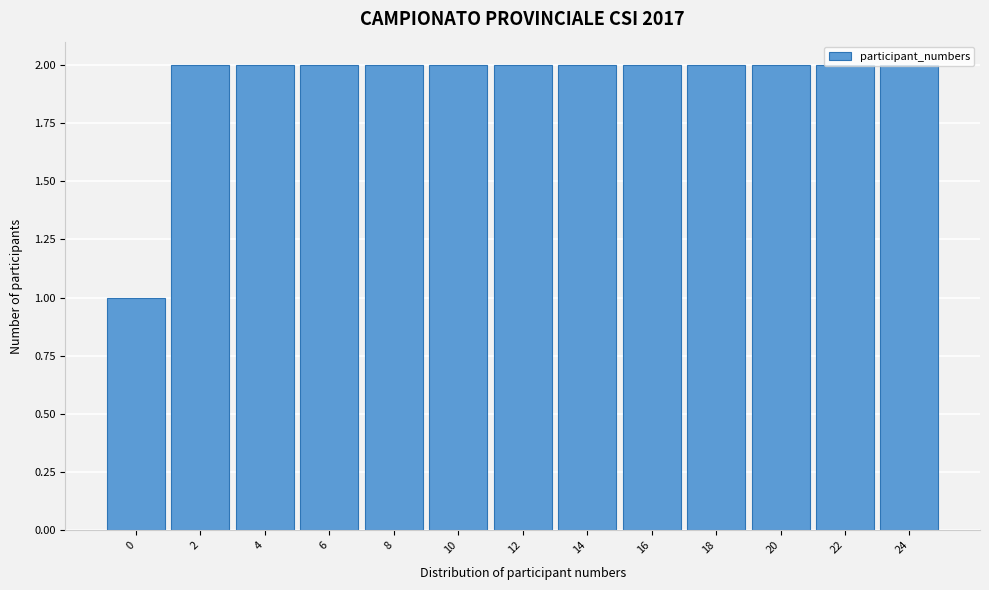

What is the sum of all values?

25